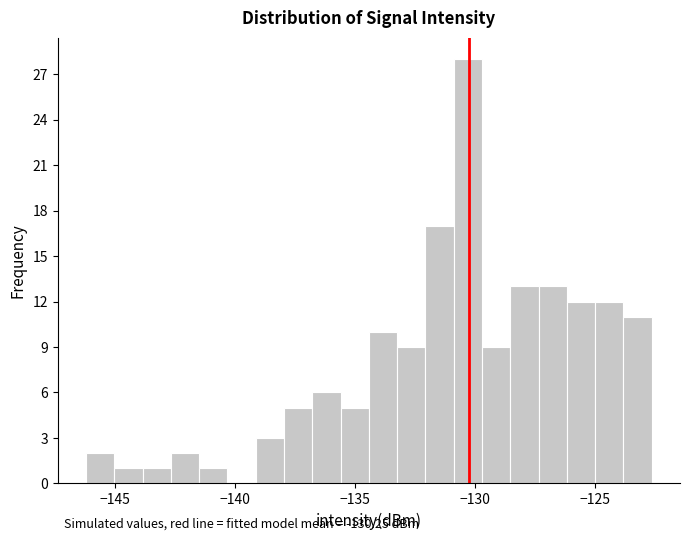

Around what value on the x-axis is the tallest bar? Give the approximate position of its centre, as read against the axis.

-130.5